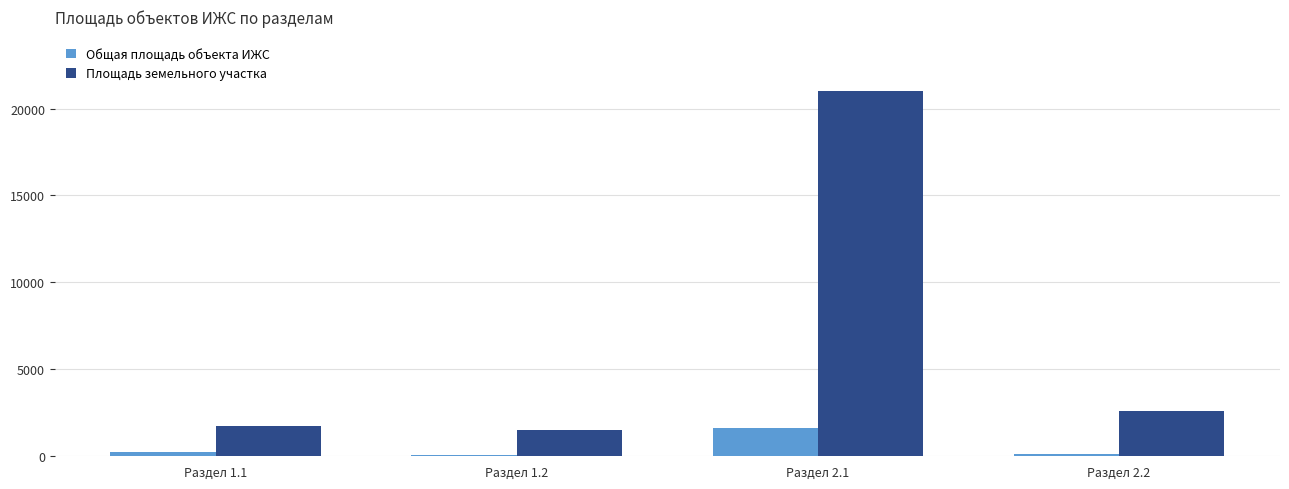

Which series changed the most between Раздел 1.2 and Раздел 2.1?

Площадь земельного участка